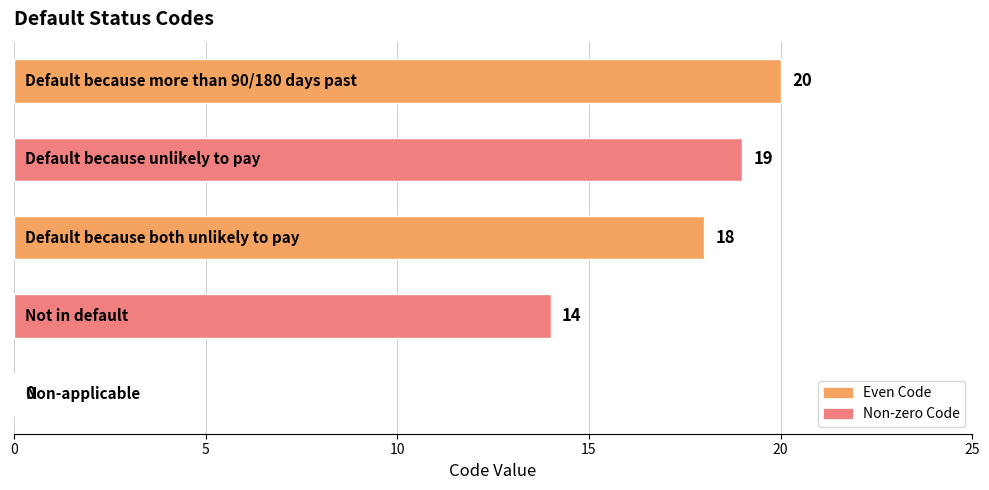

How many series are shown in this chart?

1